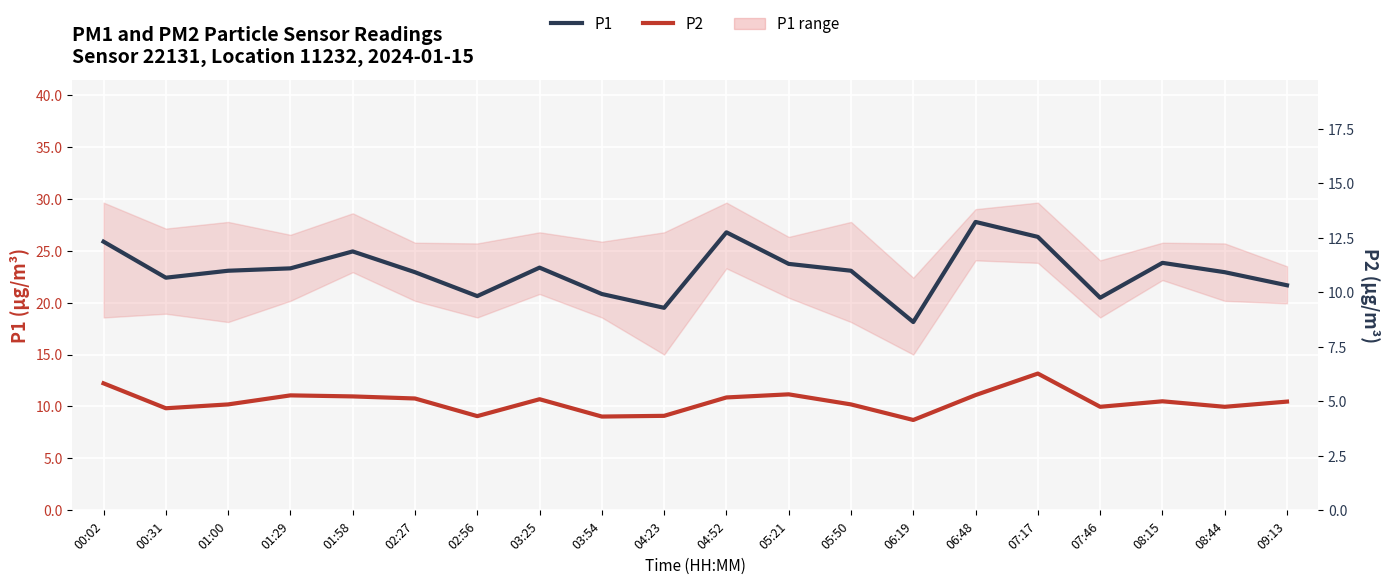

What is the label of the 17th point from the right?

01:29